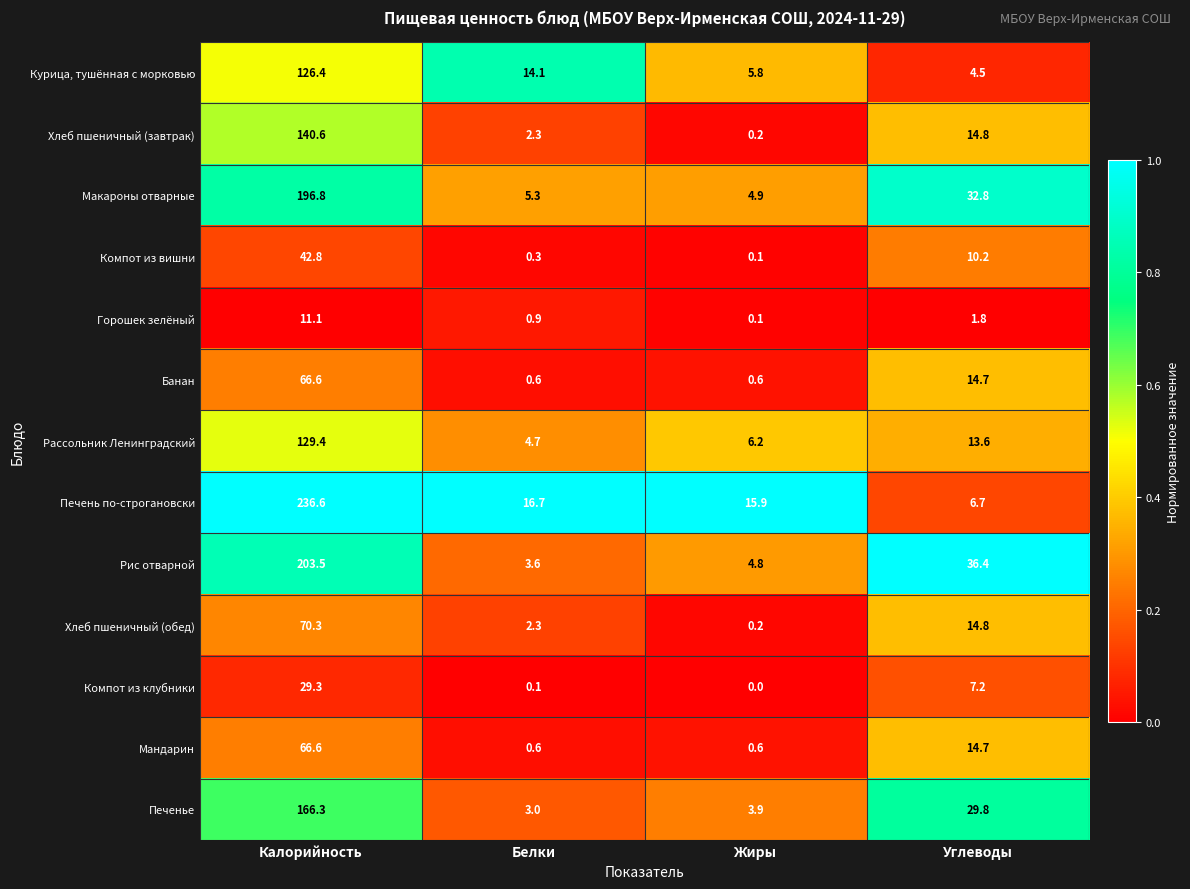

List the labels in order of Печенье value, largest first.

Калорийность, Углеводы, Жиры, Белки